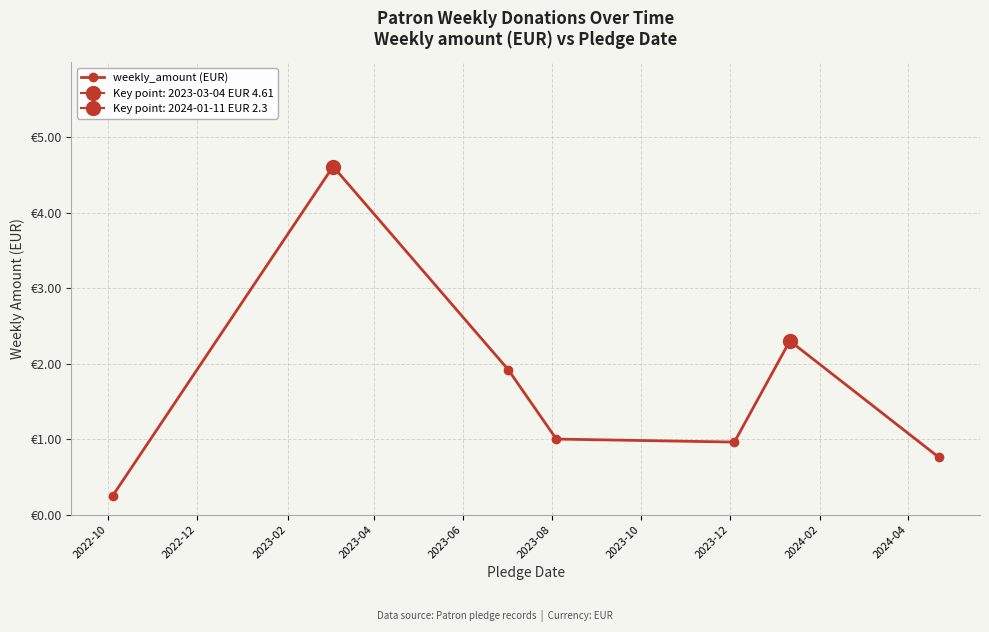

How many distinct data groups are displayed?

1